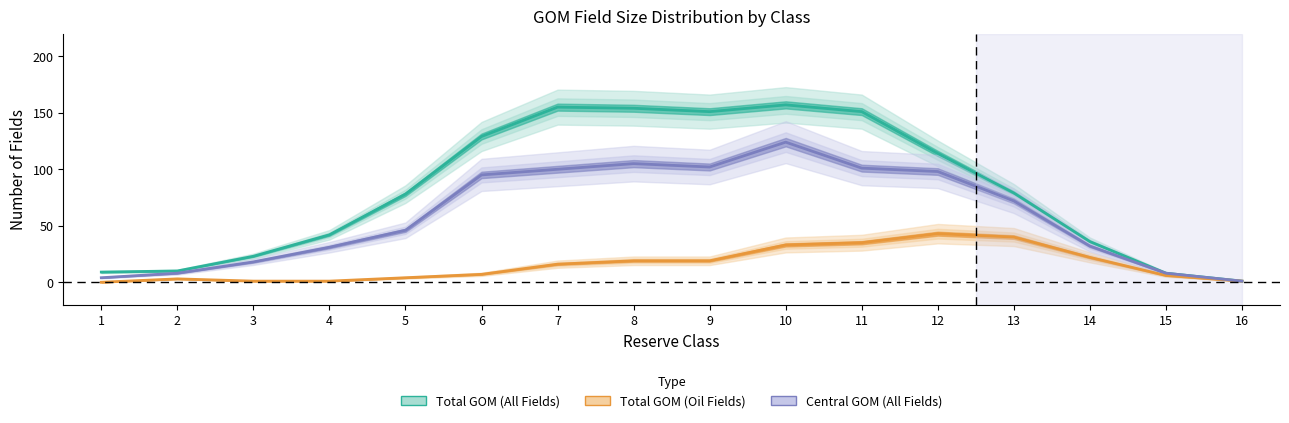

How many values in the Central GOM (All Fields) series exceed 72?

7